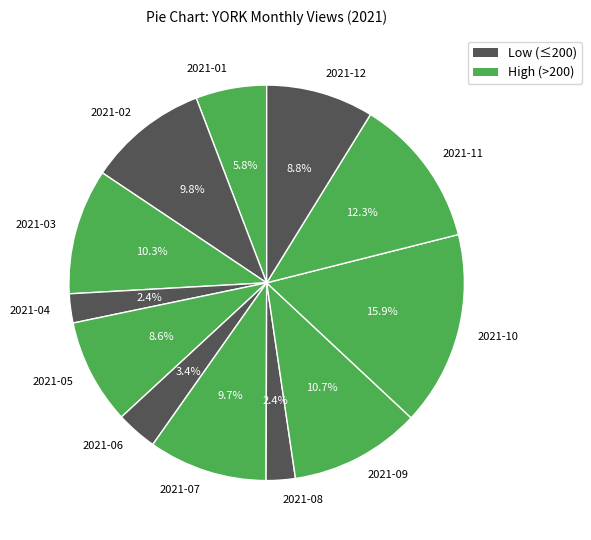

Is it true that 2021-09 is 1% of the pie?

False